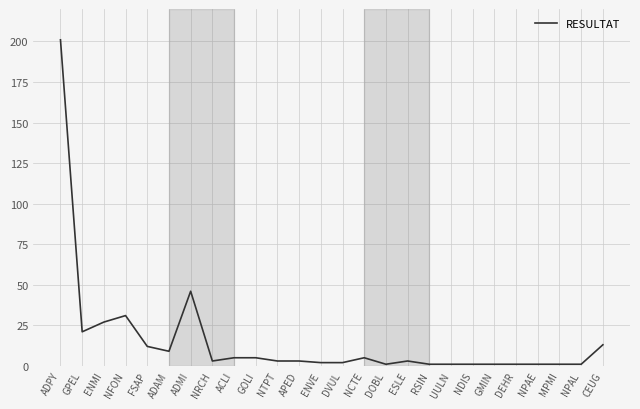

Between NTPT and ADMI, which is larger?

ADMI